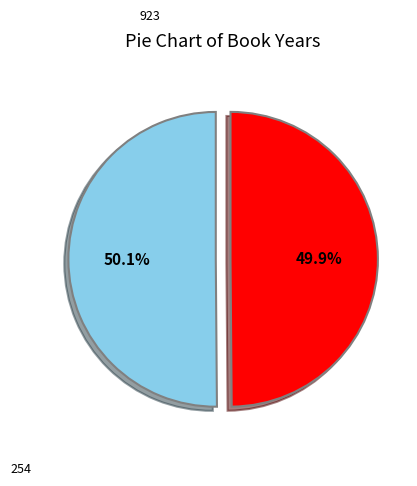

Is there a majority slice in this chart?

Yes